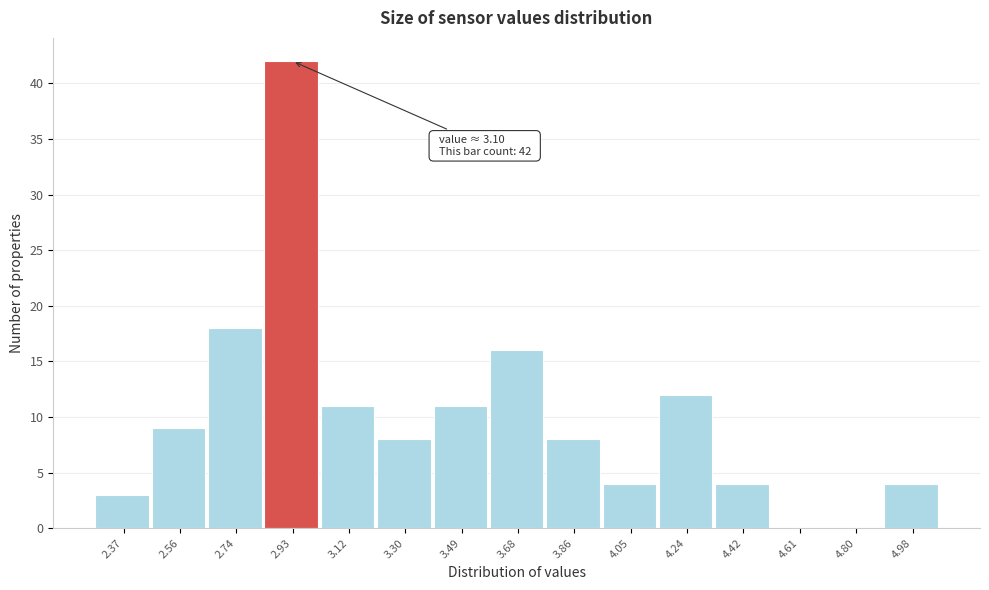

Reading left to right, list all the values displayed in this chart.

2.37=3	2.56=9	2.74=18	2.93=42	3.12=11	3.30=8	3.49=11	3.68=16	3.86=8	4.05=4	4.24=12	4.42=4	4.61=0	4.80=0	4.98=4